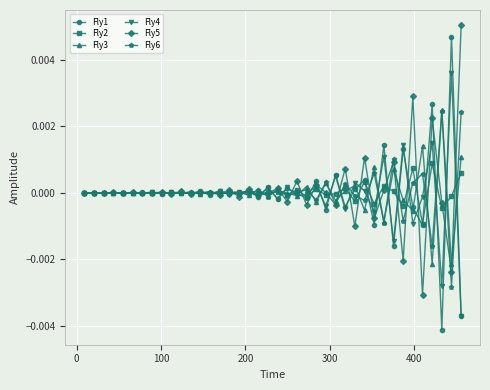

True or false: Fly6 has more than 0 interior local peaks.

True